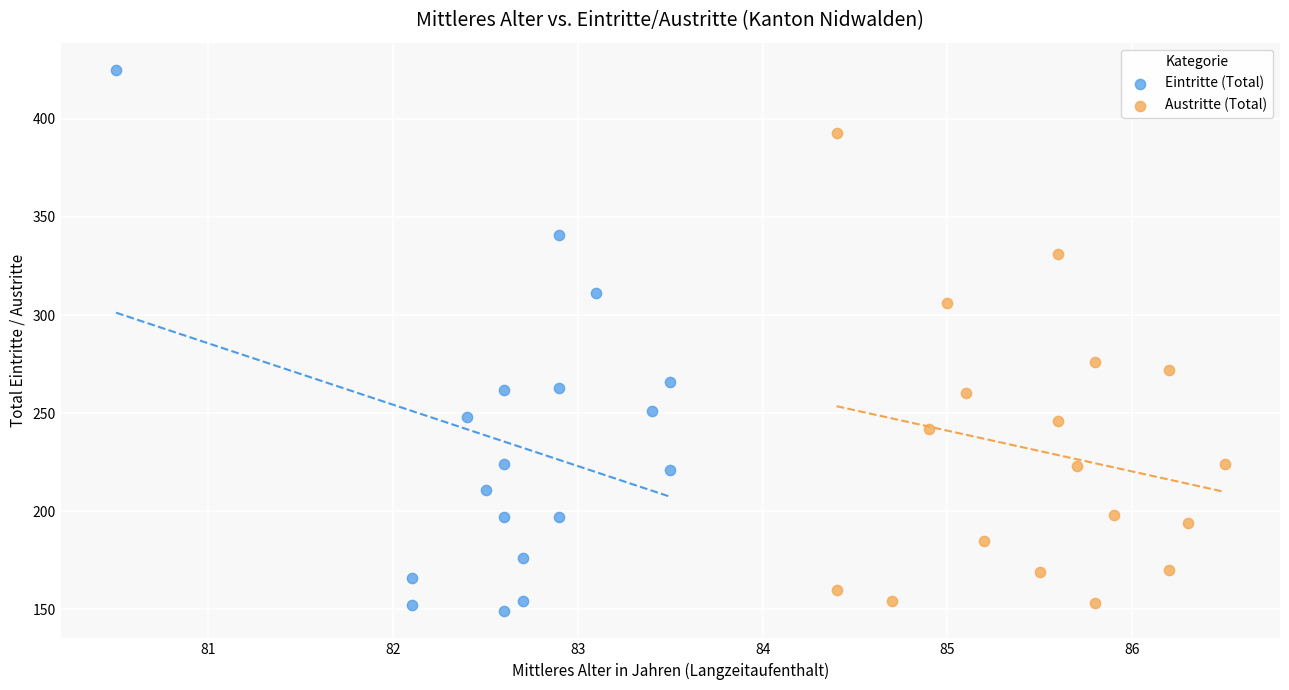

Which series has the widest spread of Y values?

Eintritte (Total)